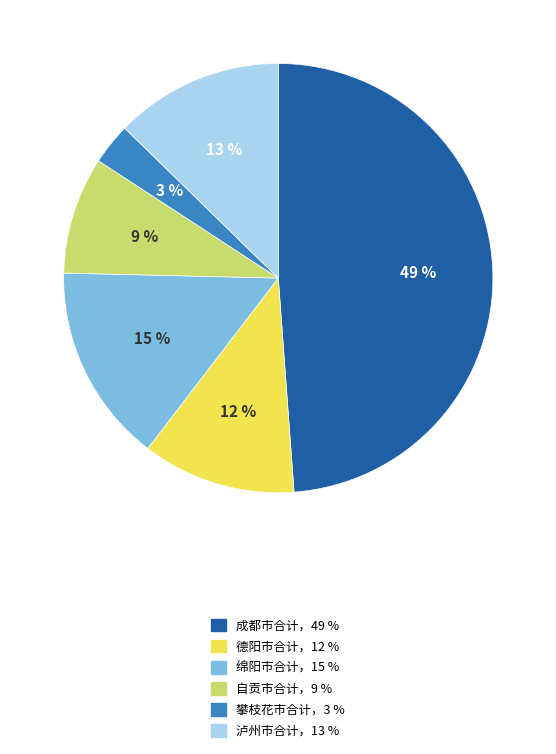

Is there any slice that represents more than half of the pie?

No